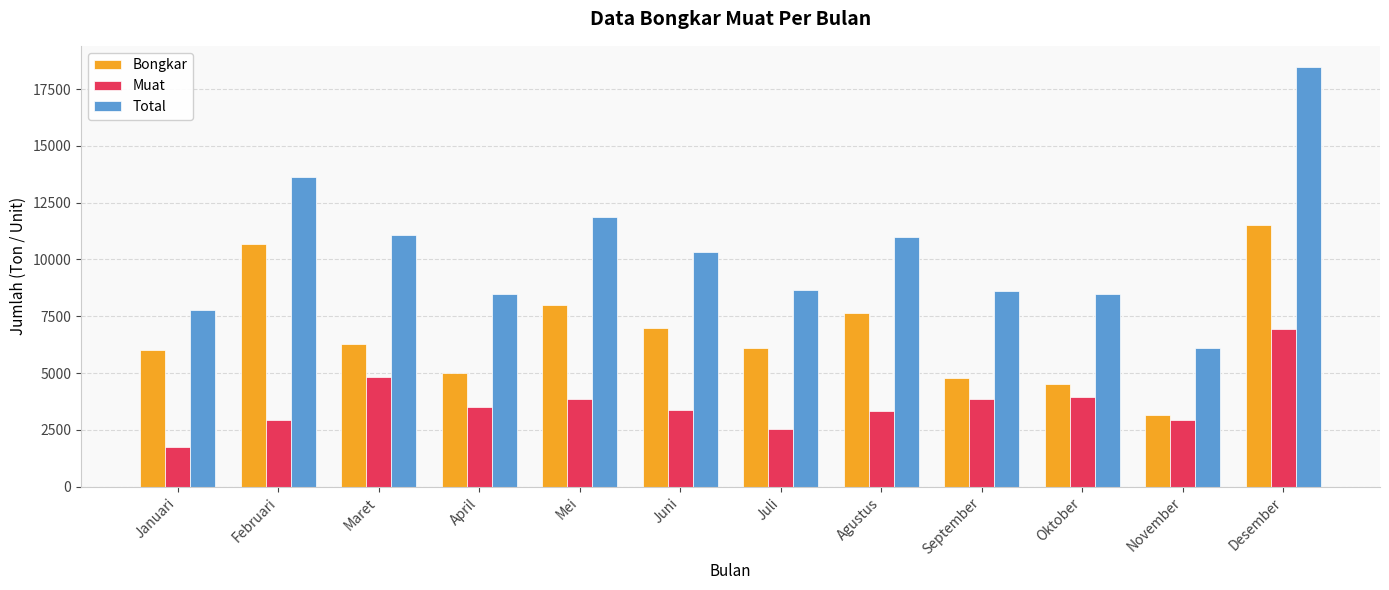

How many categories are shown in the chart?

12